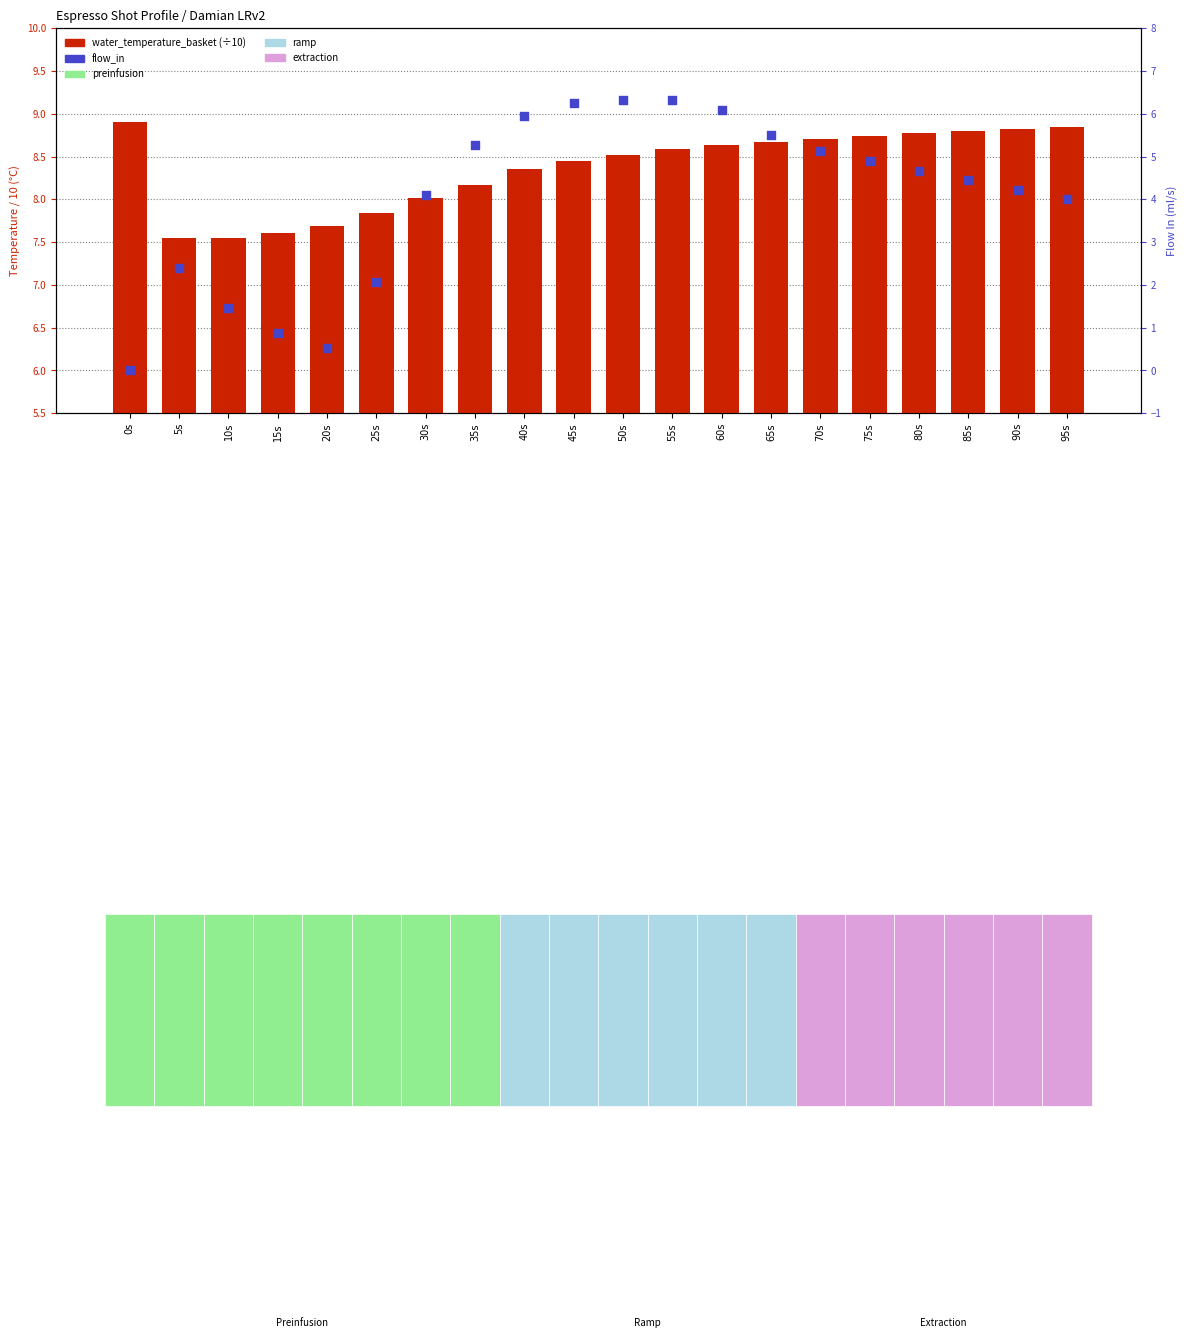

Which series has the largest total across all categories?

water_temperature_basket (÷10)